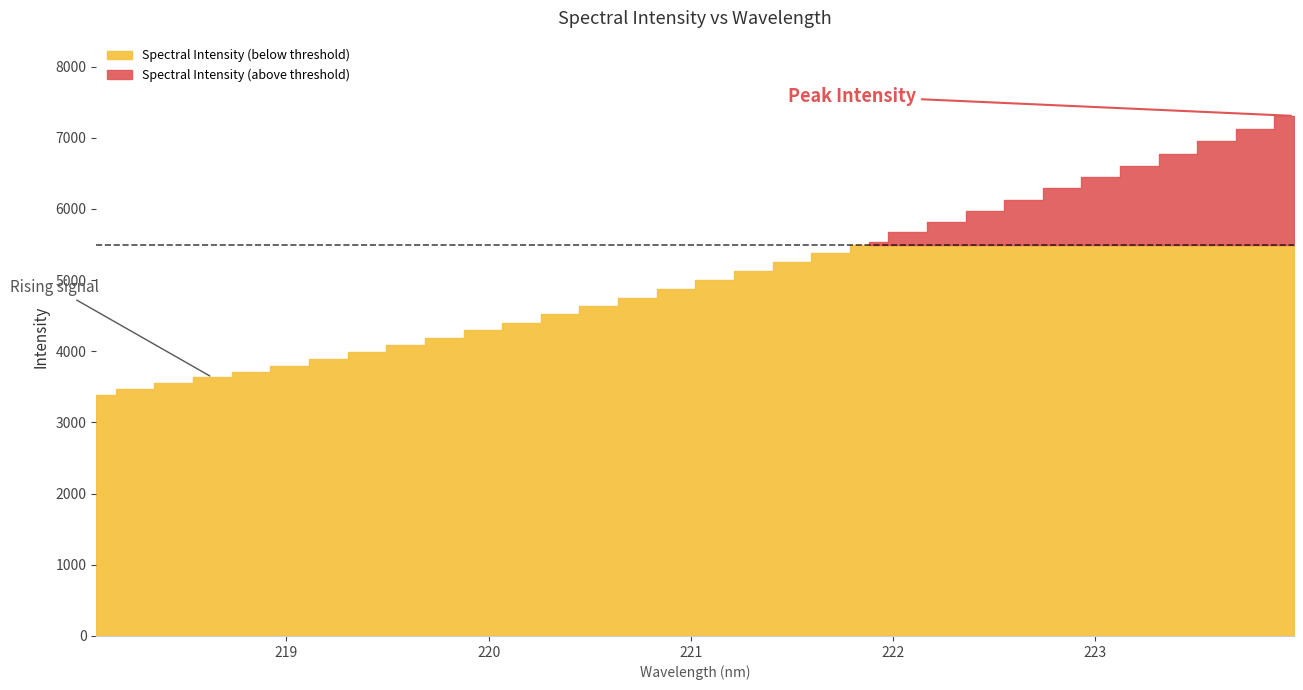

Is it true that the value at 221.3083 is 8712.2?

False